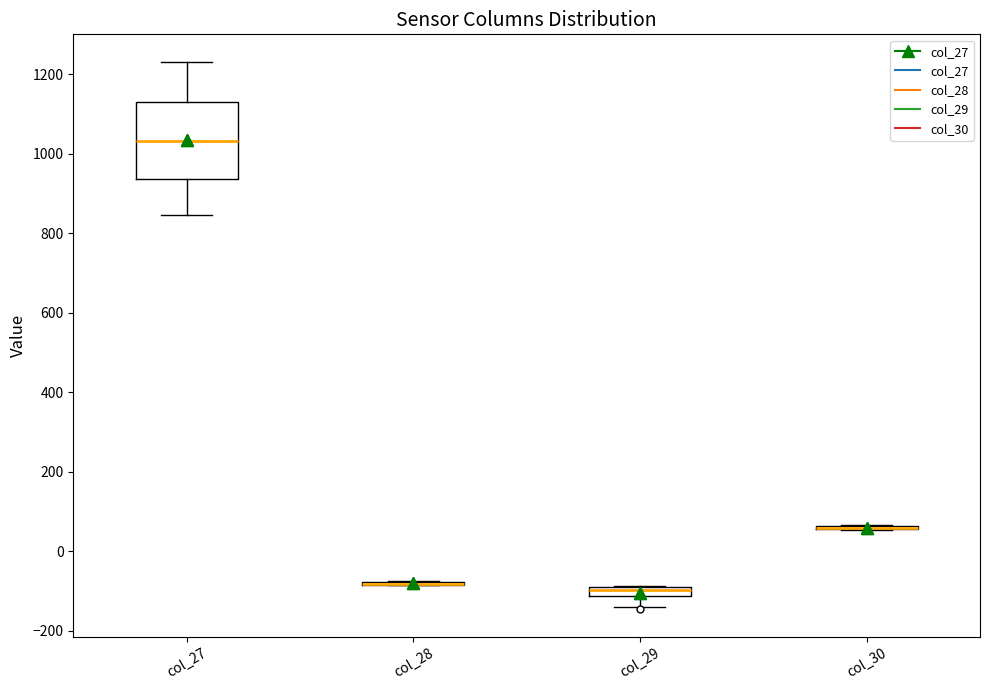

Which box is the tallest, from its lower edge to its upper edge?

col_27